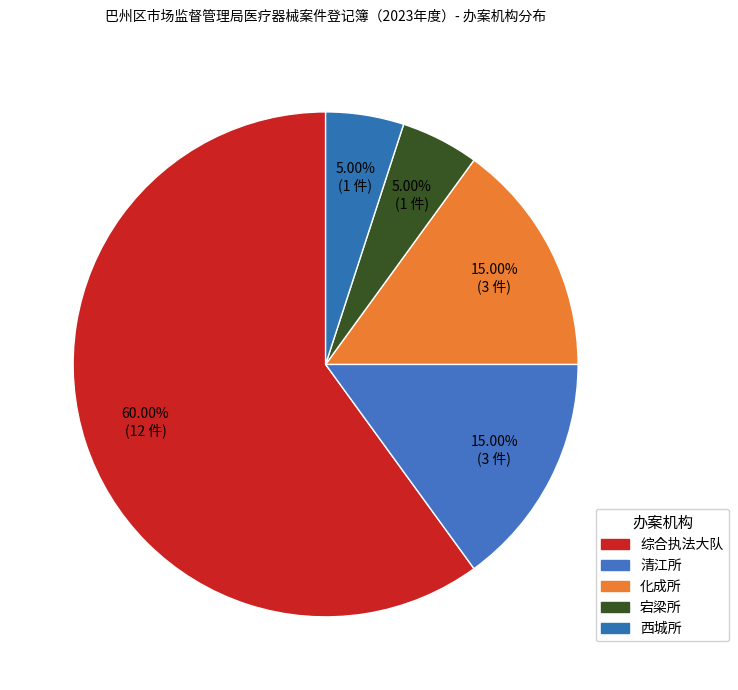

How many slices are in this pie chart?

5